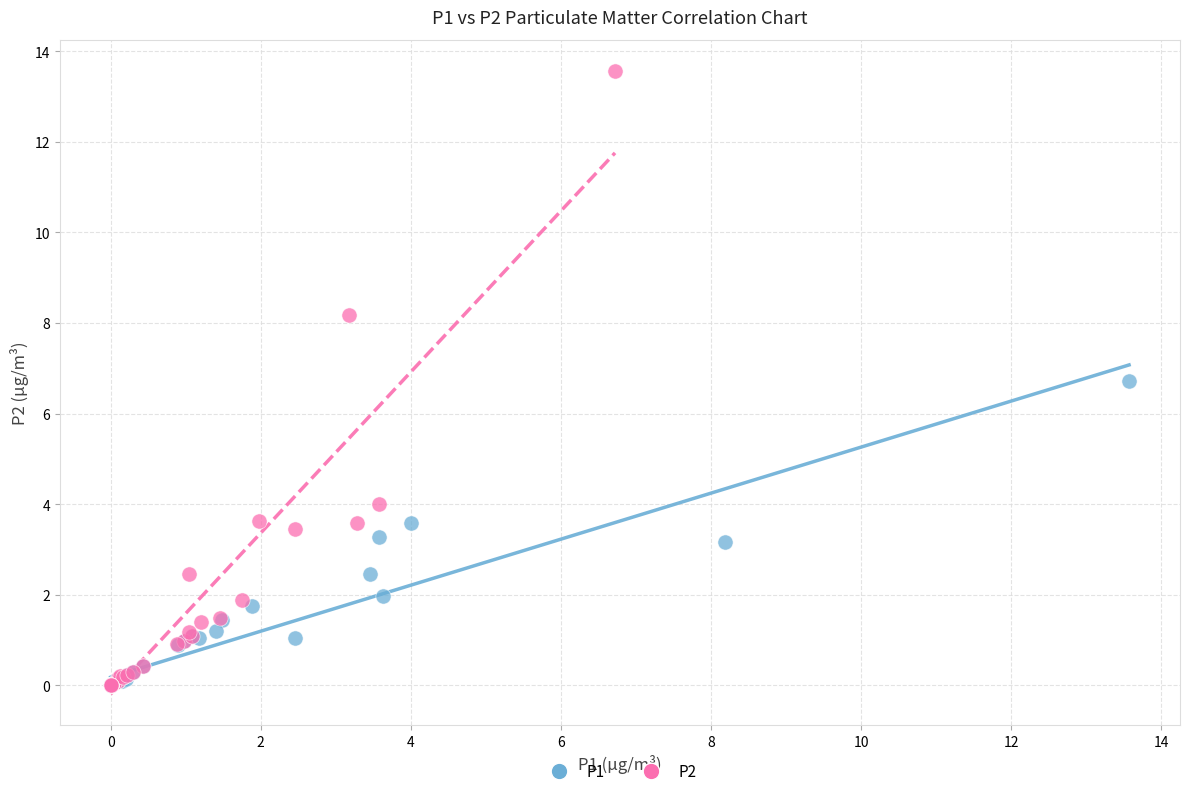

Which series has the widest spread of Y values?

P2